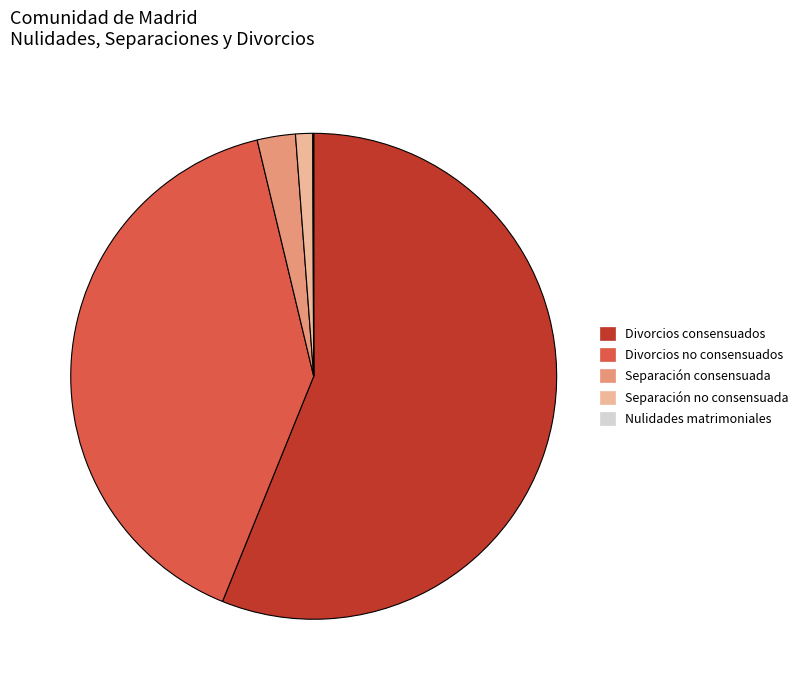

Between Divorcios no consensuados and Separación no consensuada, which is larger?

Divorcios no consensuados